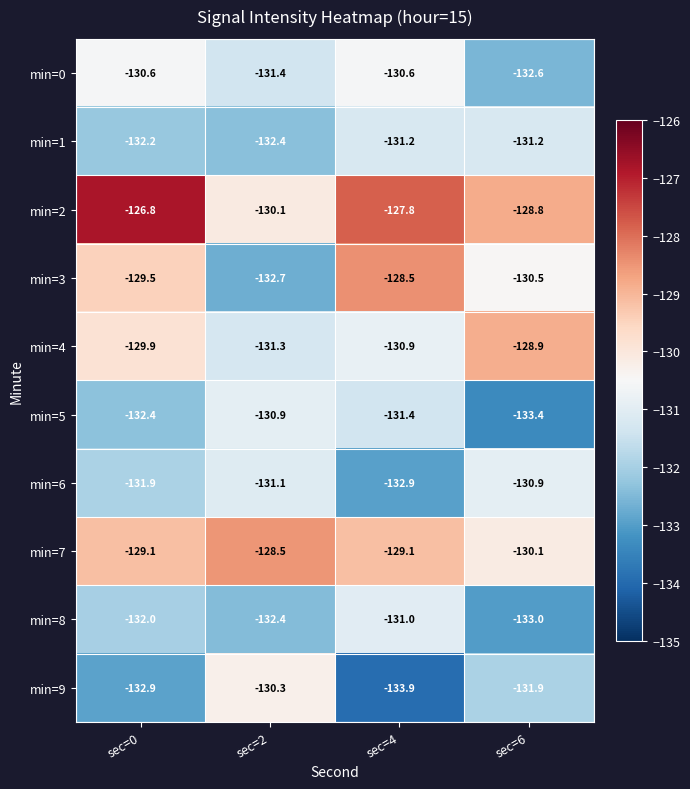

At how many categories does at least one series exceed -133?

4